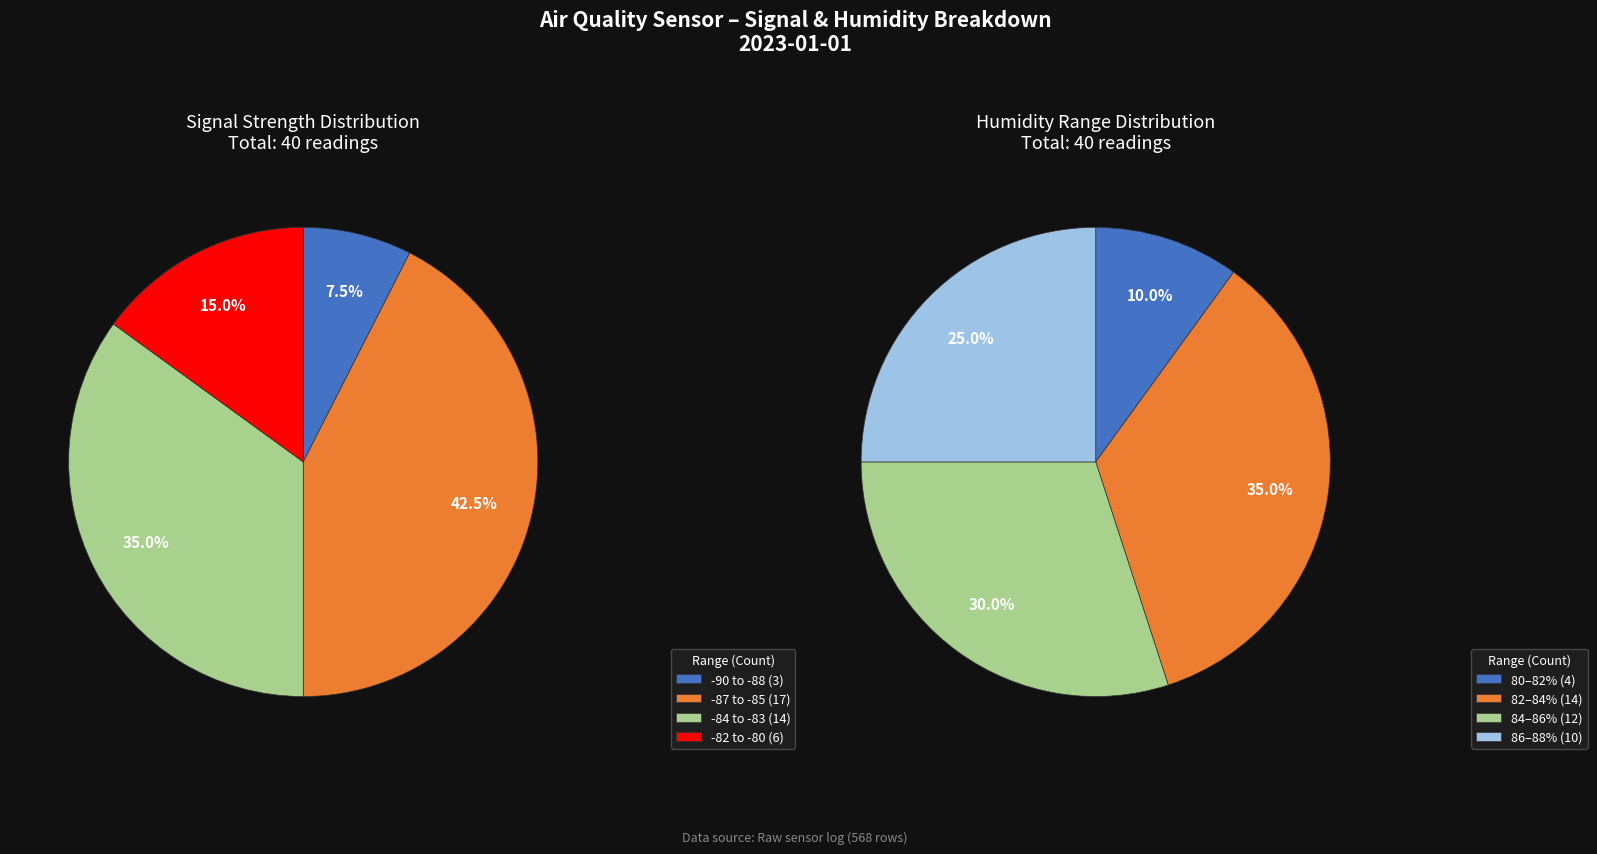

Is it true that 8 is 1% of the pie?

False